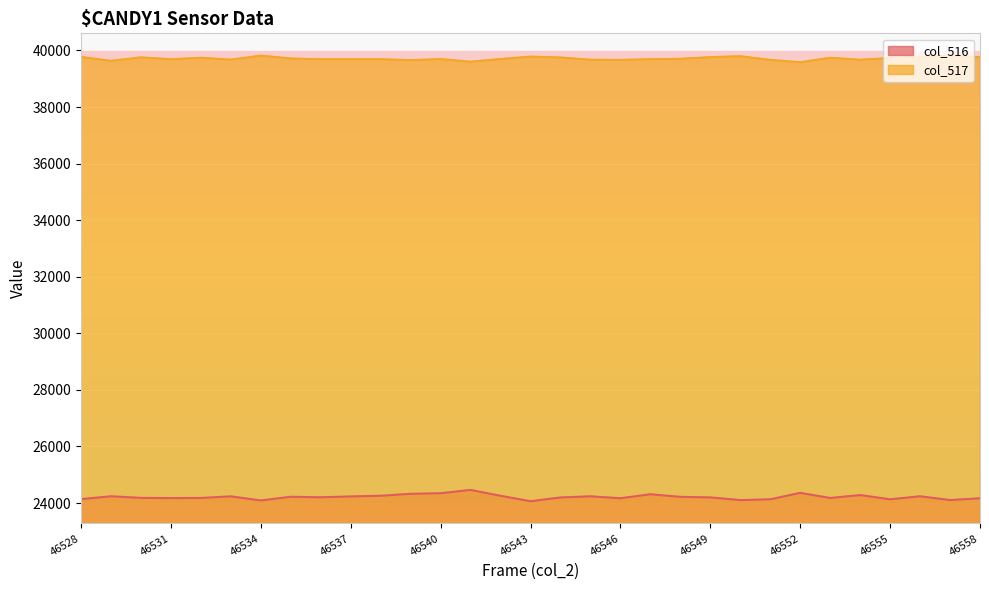

Rank the series by their average value, from highest to lowest.

col_517, col_516